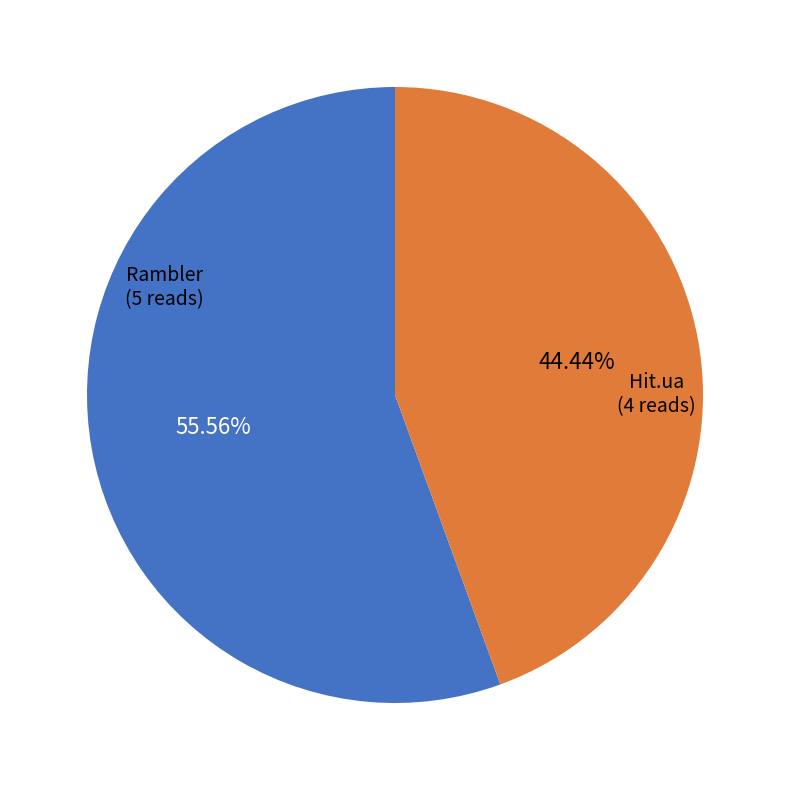

Does any single category account for the majority?

Yes